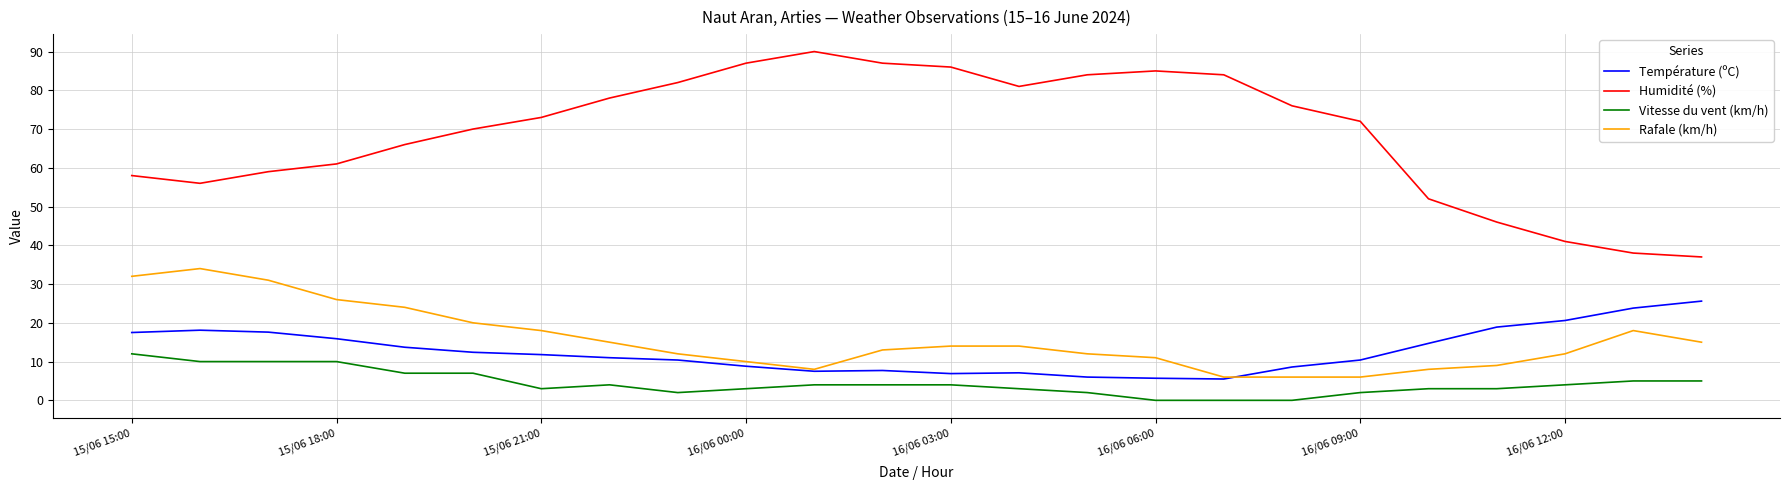

What is the maximum value shown in the chart?

90.0